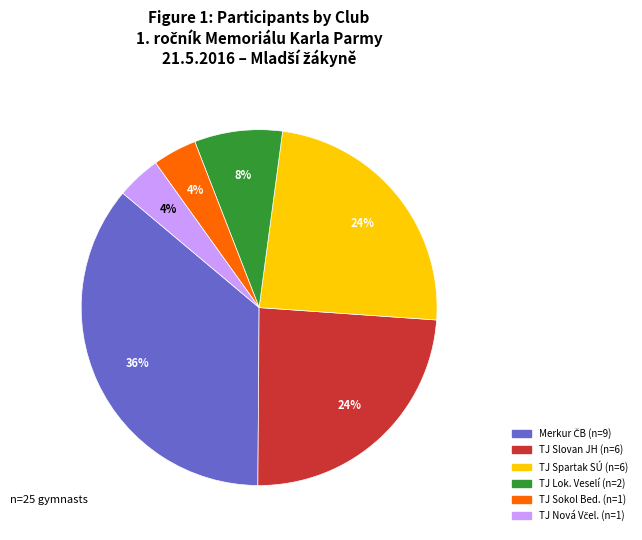

Is there a majority slice in this chart?

No